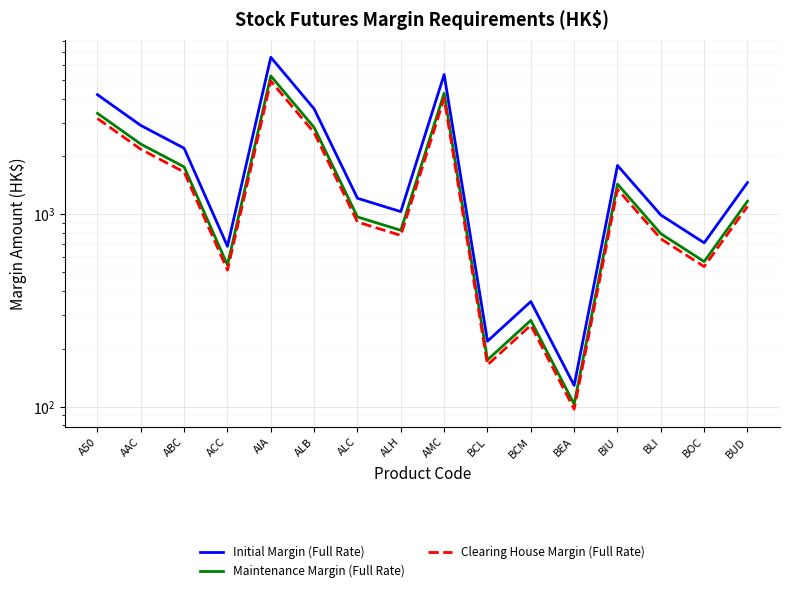

At which category is the sum across all series the highest?

AIA